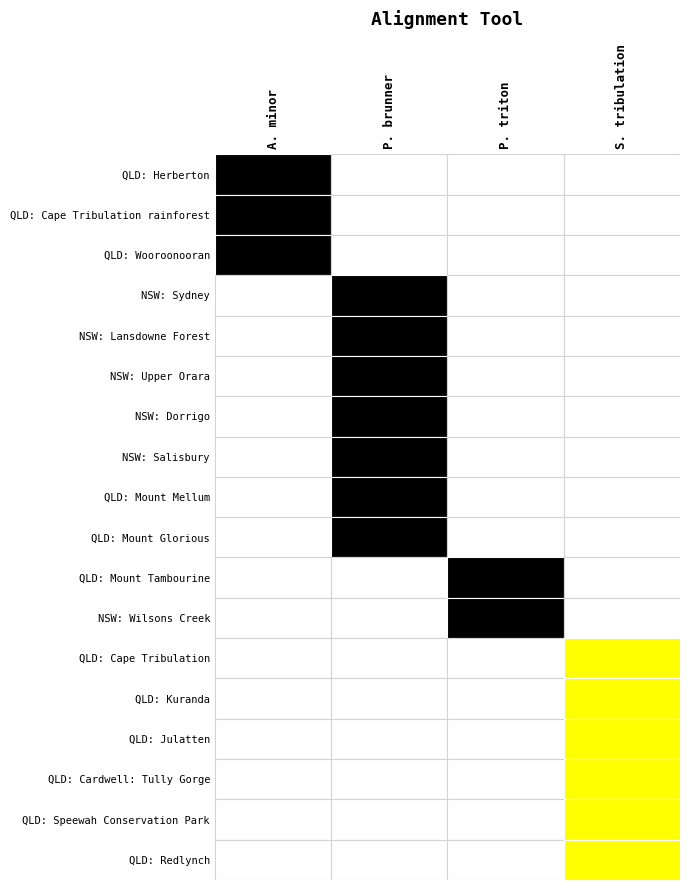

Count the values in the range 1 to 2.

18